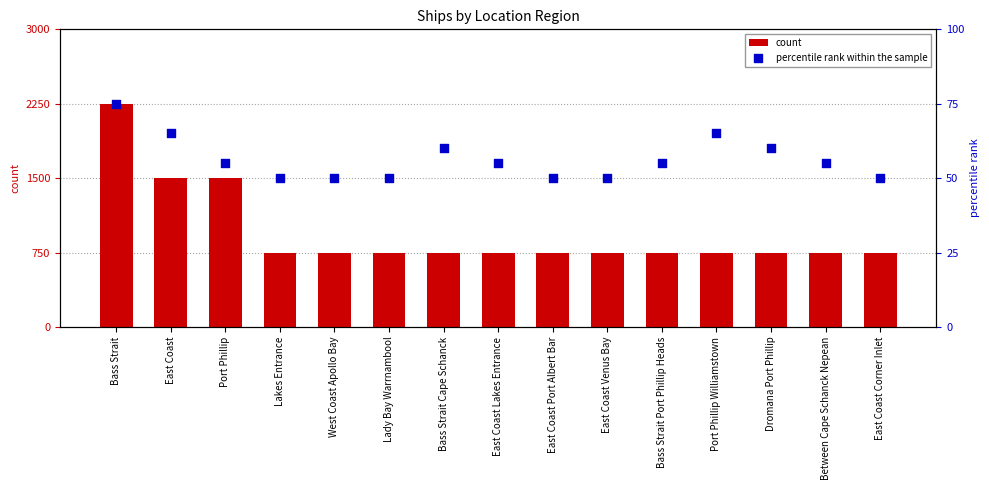

Which series has the largest total across all categories?

count